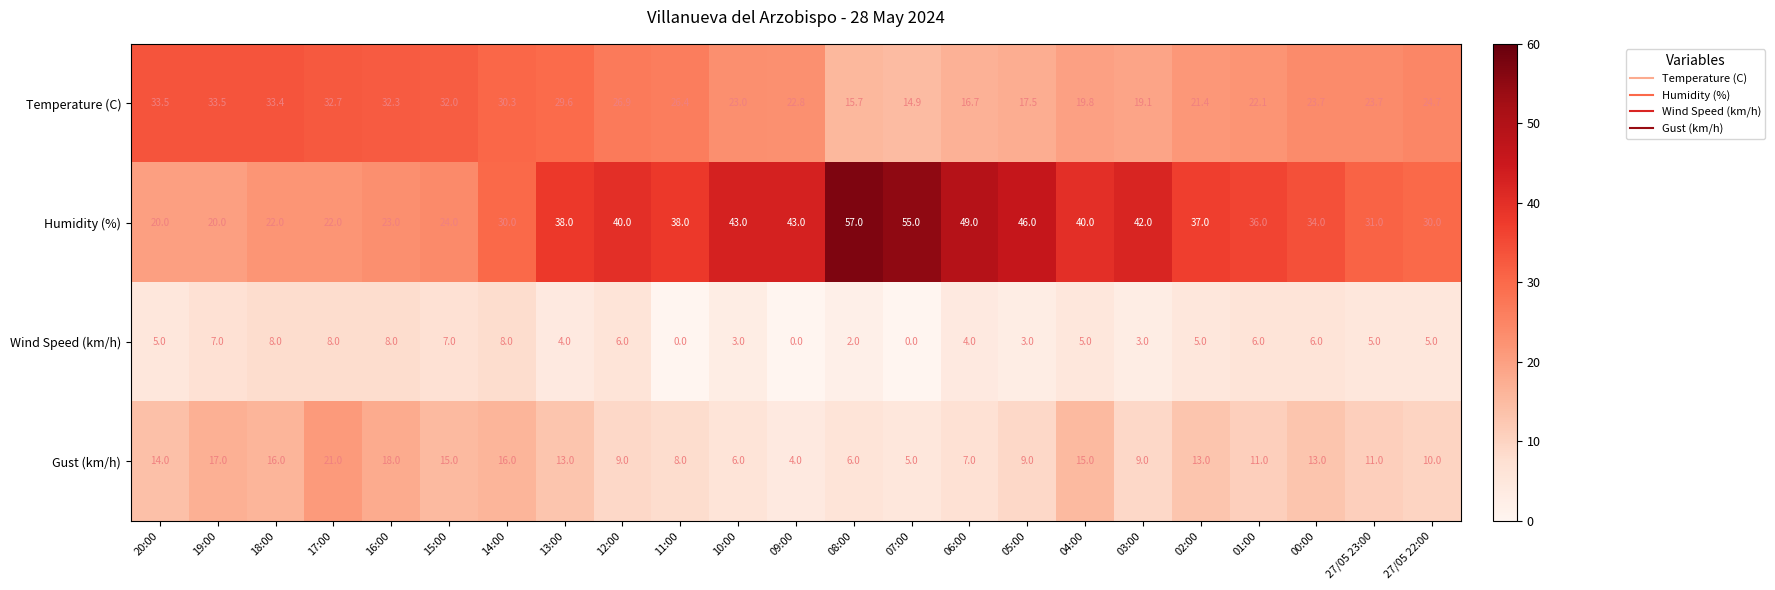

Which series has the largest total across all categories?

Humidity (%)